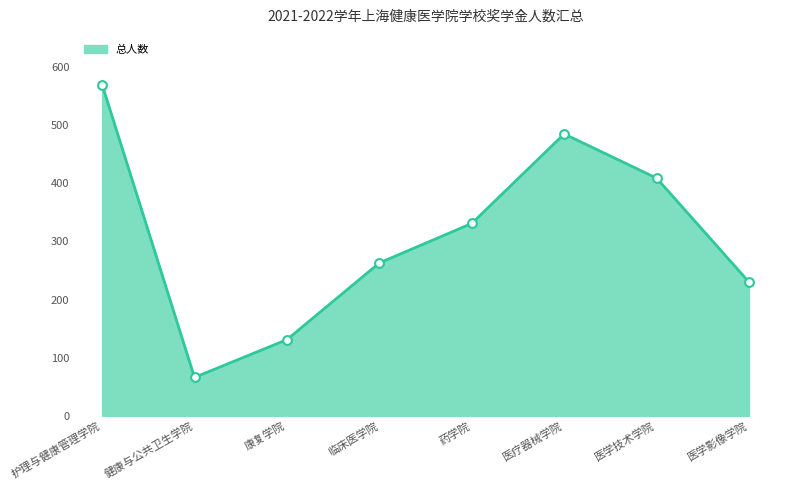

Between 药学院 and 护理与健康管理学院, which is larger?

护理与健康管理学院